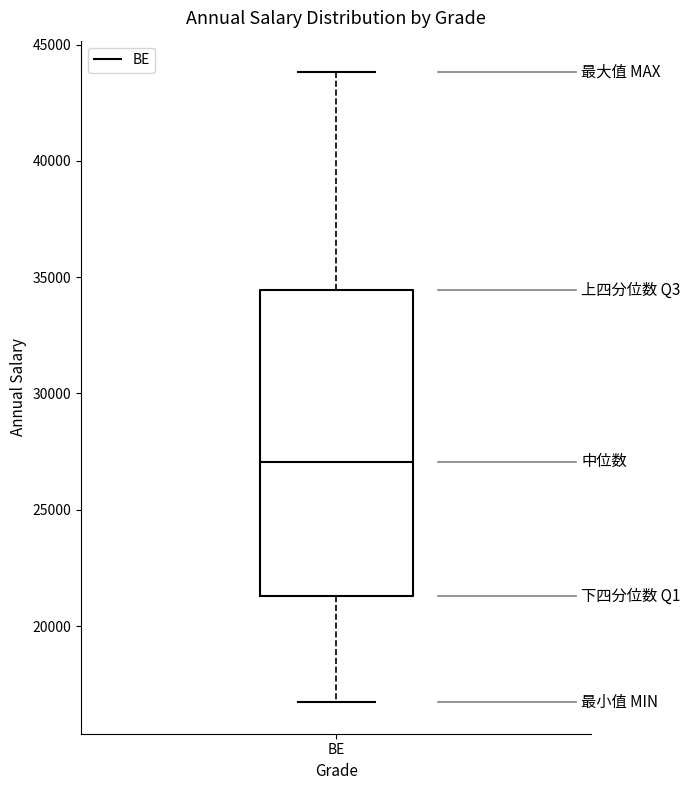

Transcribe this box plot: give where the median line is, the range the box spans, and where the two whiskers end, as read against the y-axis. The values are not printed on the chart, so give them approximately, as read against the axis.

median 27000, box 21500 to 34500, whiskers 16500 to 44000